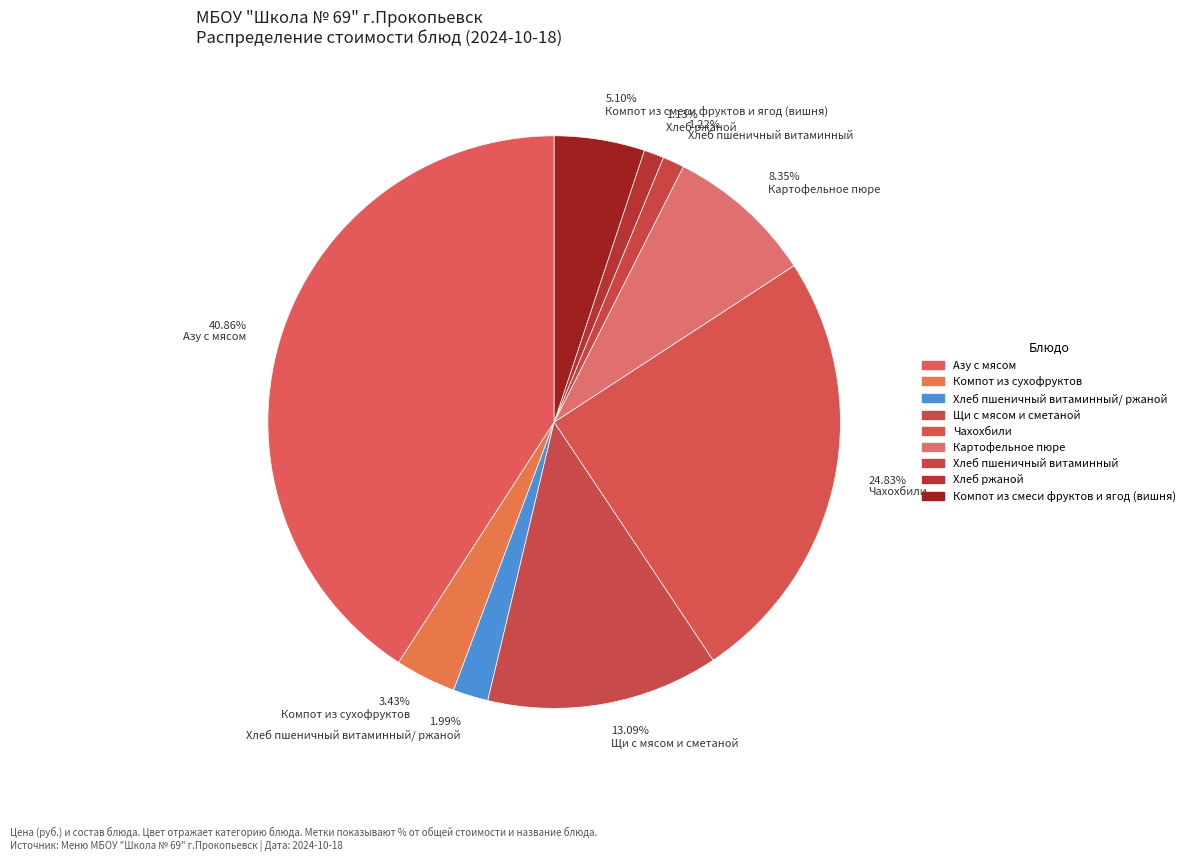

Is the sum of 40.86% Азу с мясом and 24.83% Чахохбили greater than half?

Yes